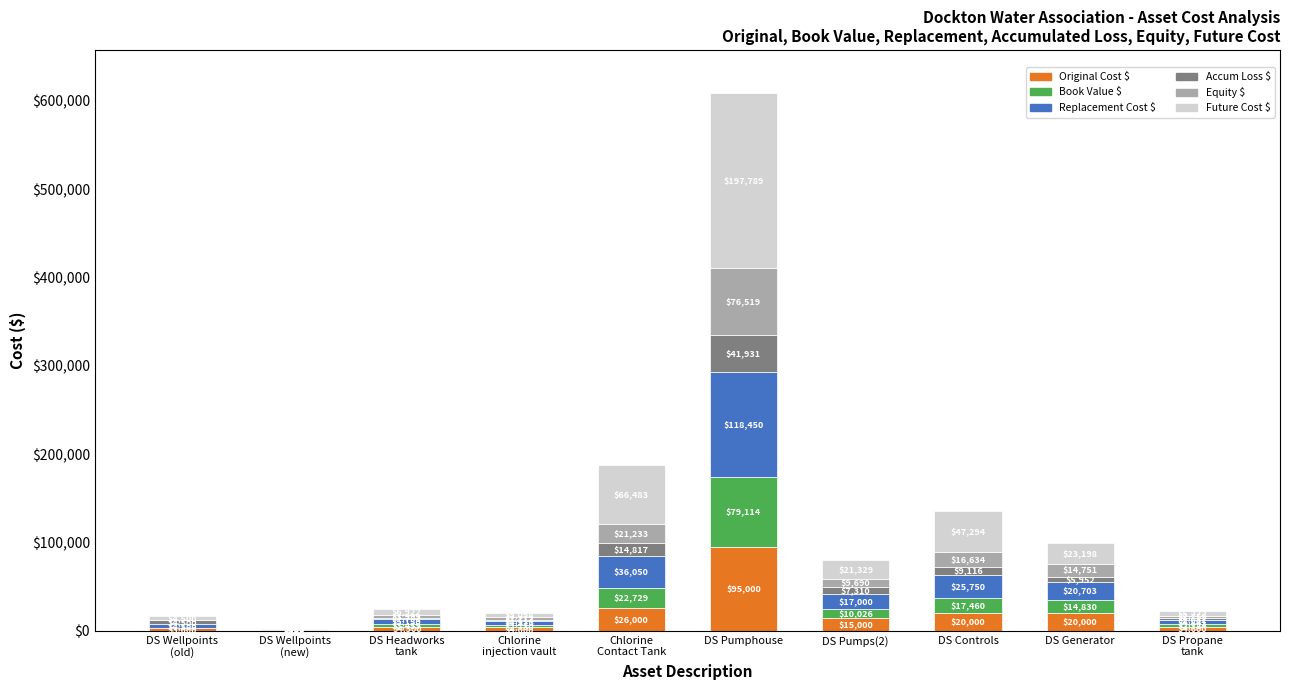

What is the highest value of the Original Cost $ series?

95000.0